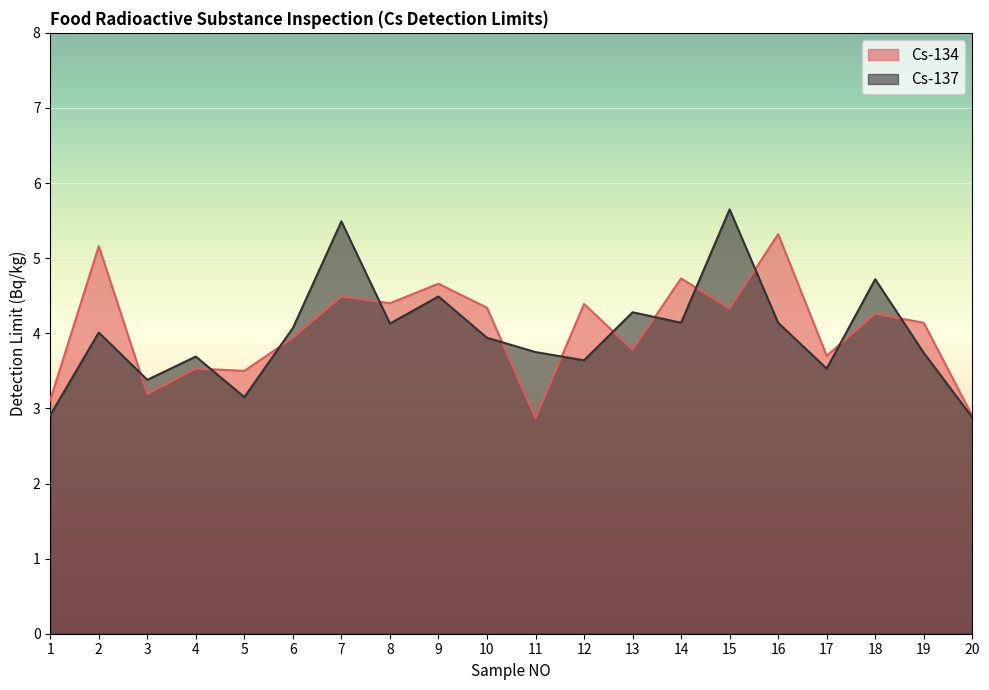

What is the sum of all Cs-134 values?

80.7